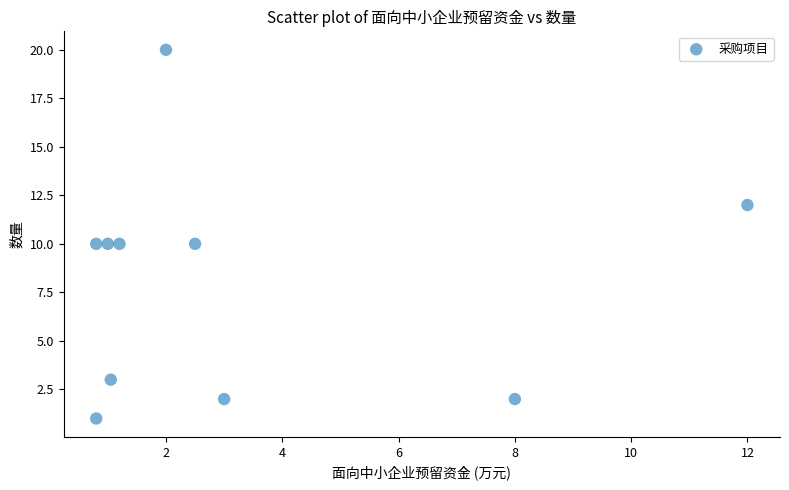

What is the average Y value?

8